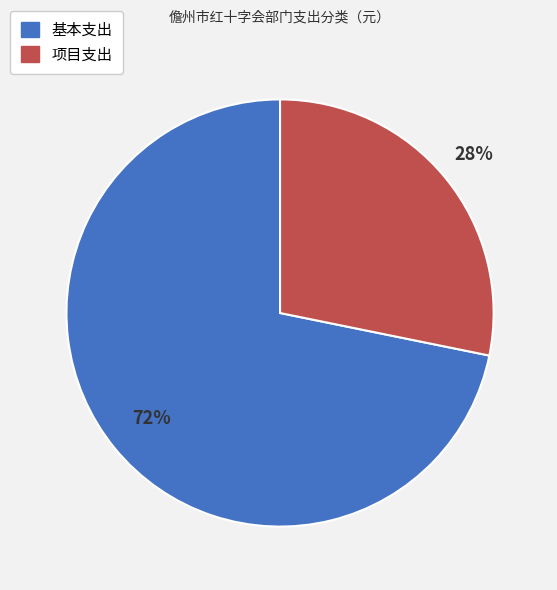

Is there any slice that represents more than half of the pie?

Yes